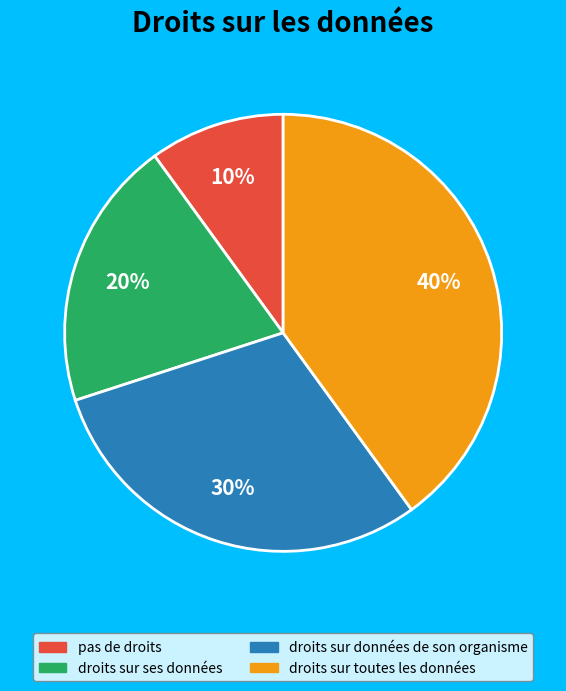

To the nearest percent, what portion does droits sur données de son organisme represent?

30%